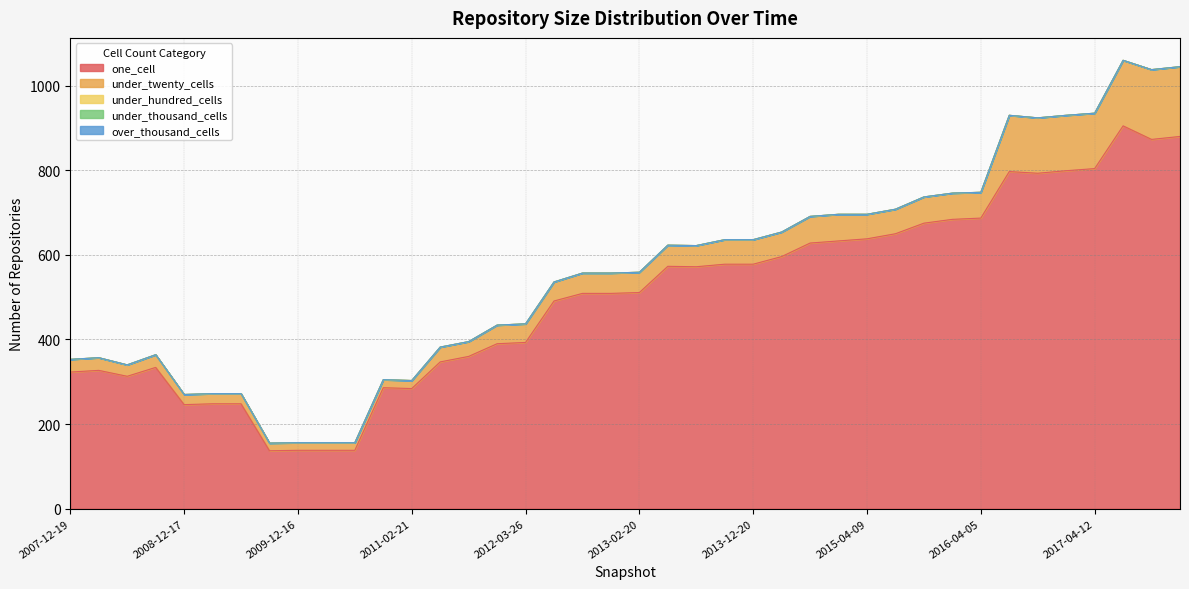

Where is under_hundred_cells nearest to the value 0?

2007-12-19